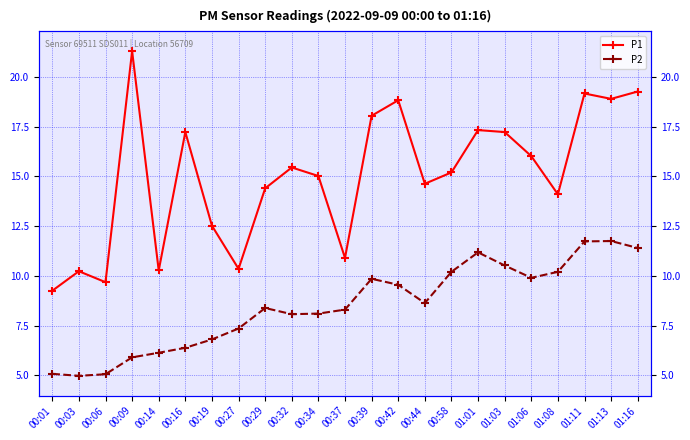

Is the value of P1 at 01:08 greater than the value of P2 at 00:42?

Yes